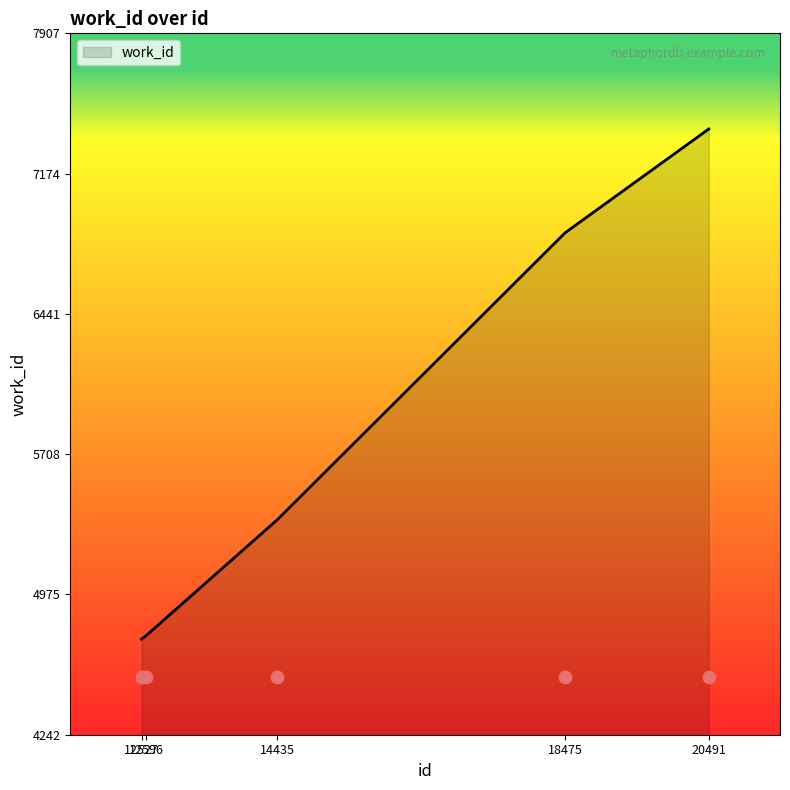

What is the change in value from 12596 to 20491?

+2646